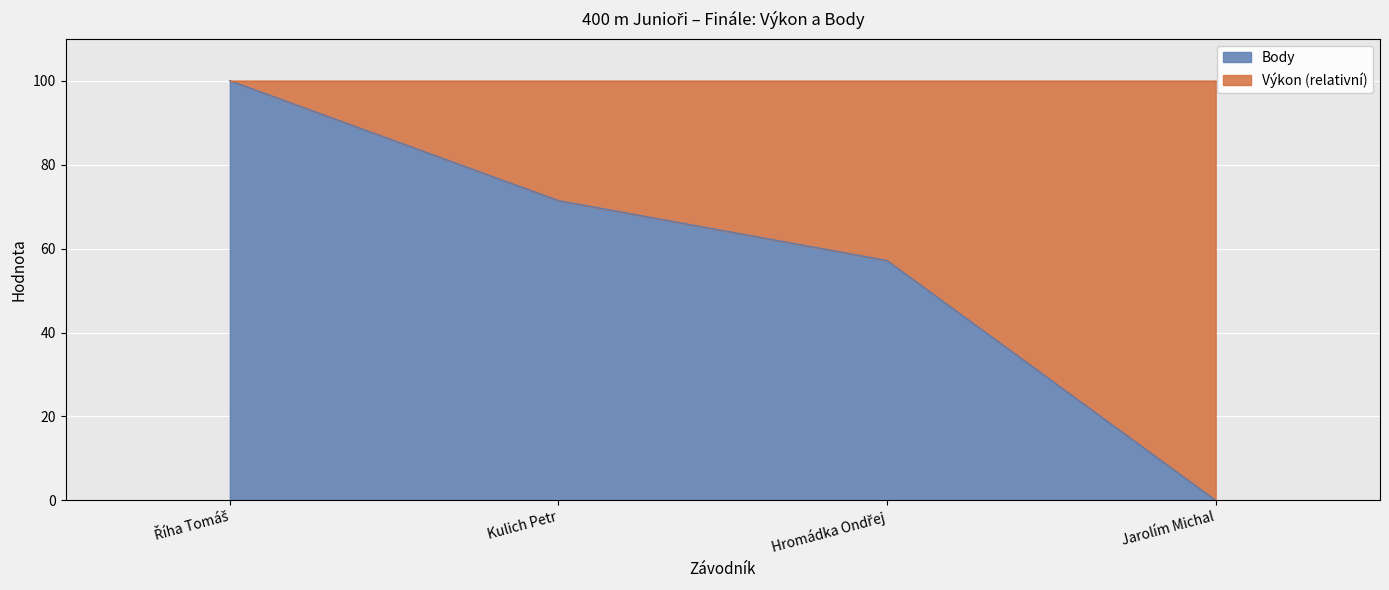

What is the value of the 2nd point from the left?

71.4